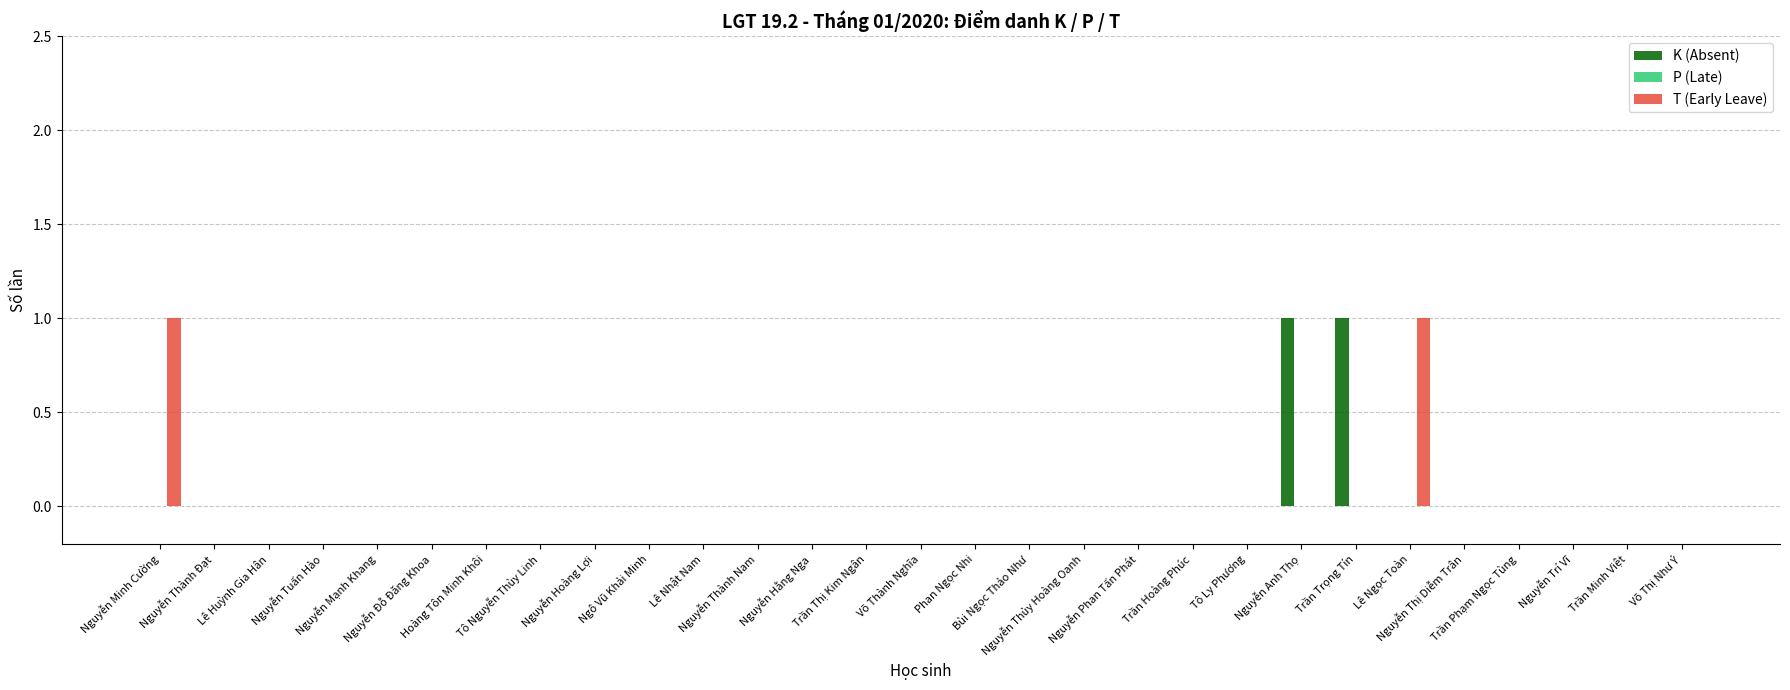

The value of T (Early Leave) at Lê Nhật Nam is -1. True or false?

False